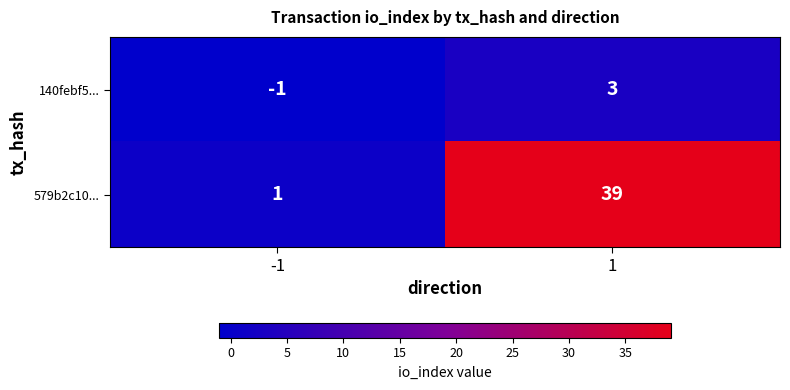

Reading right to left, extract all data points from this chart.

140febf5...: 3	-1
579b2c10...: 39	1